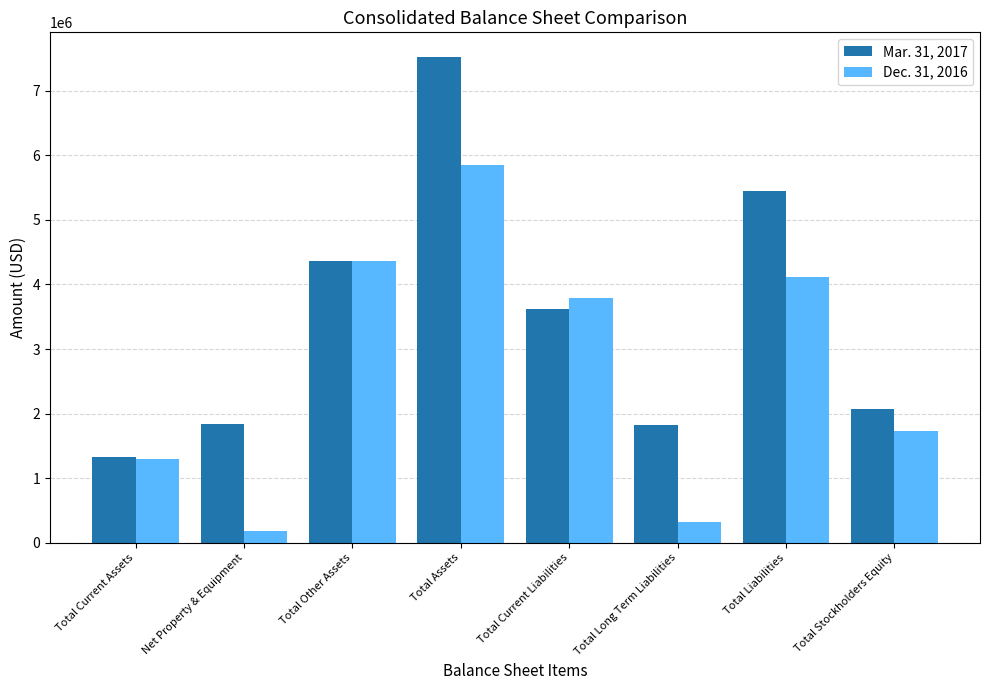

What is the sum of all Mar. 31, 2017 values?

28029184